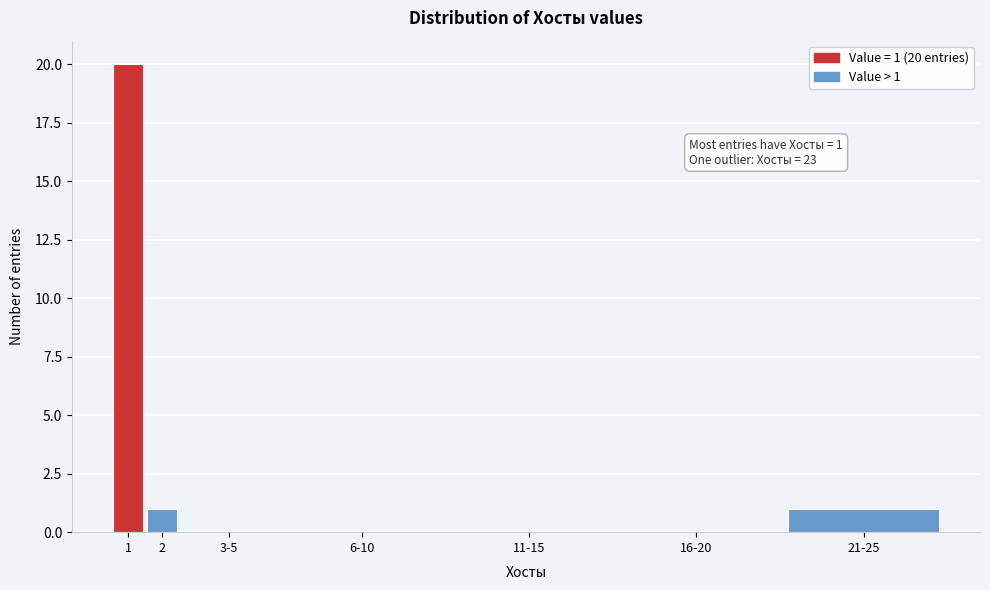

Reading right to left, transcribe all the data shown in this chart.

21-25=1	16-20=0	11-15=0	6-10=0	3-5=0	2=1	1=20